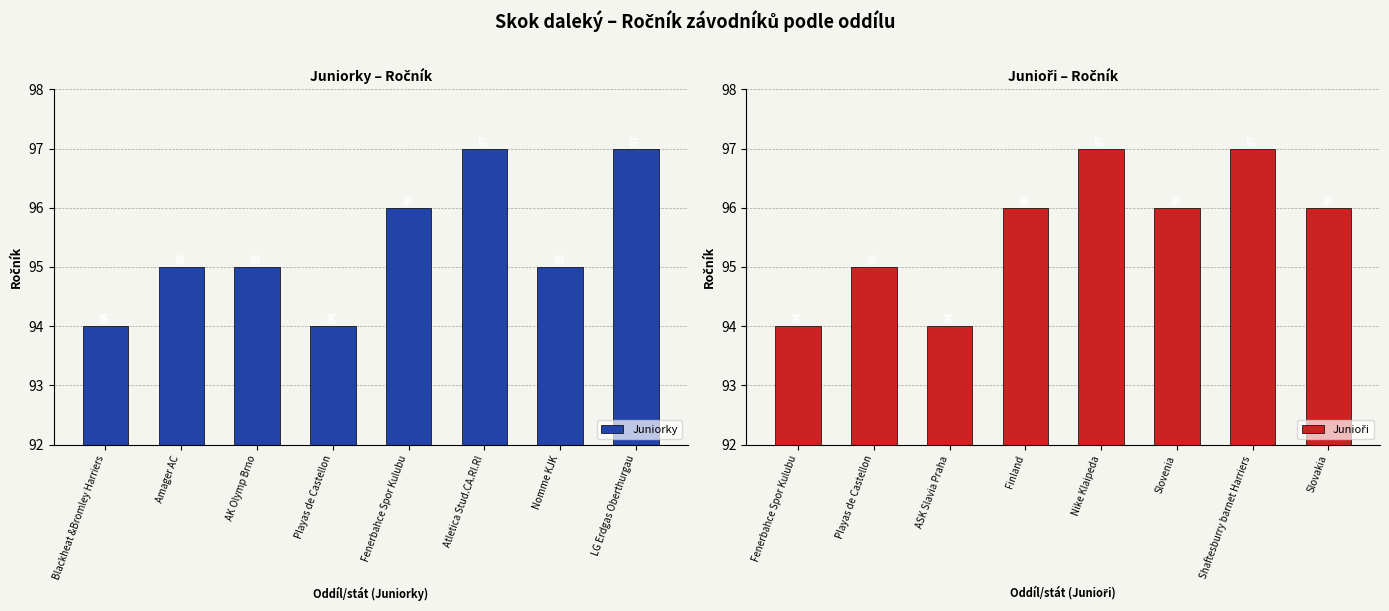

Rank the series by their average value, from lowest to highest.

Juniorky, Junioři